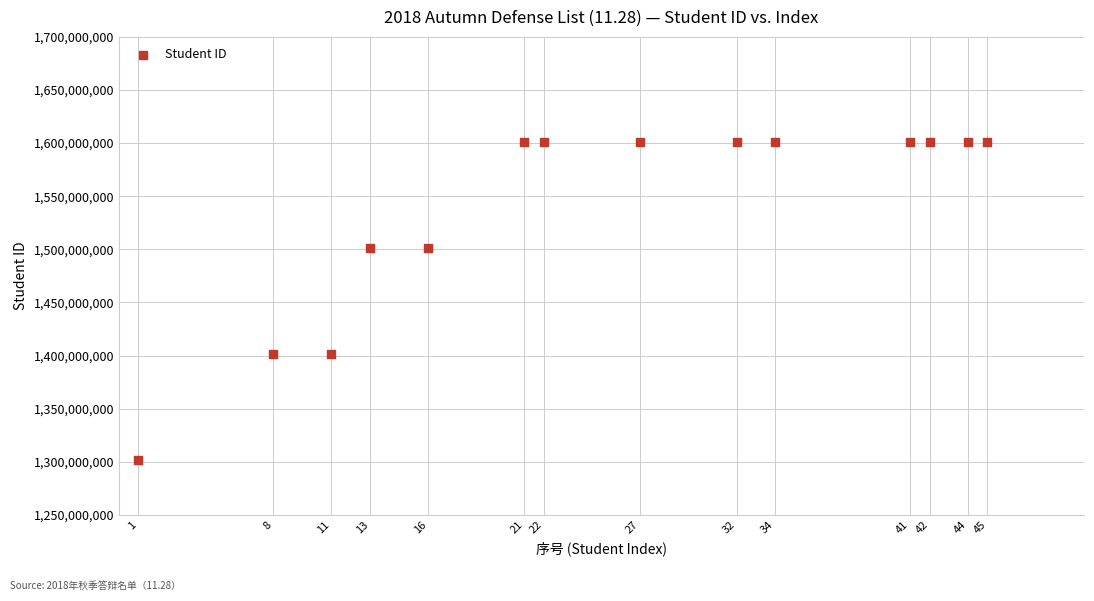

What is the range of Y values (max minus min)?

300000083